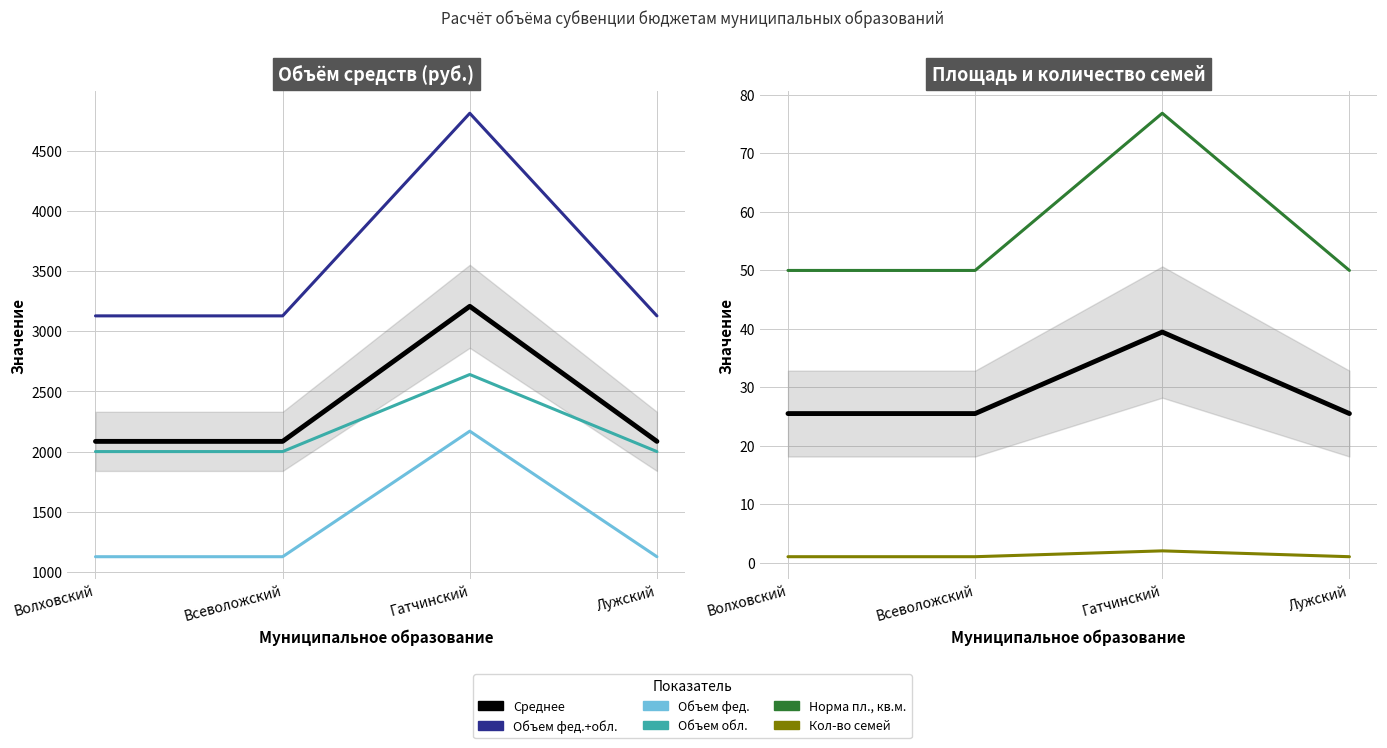

What position from the left is Лужский?

4